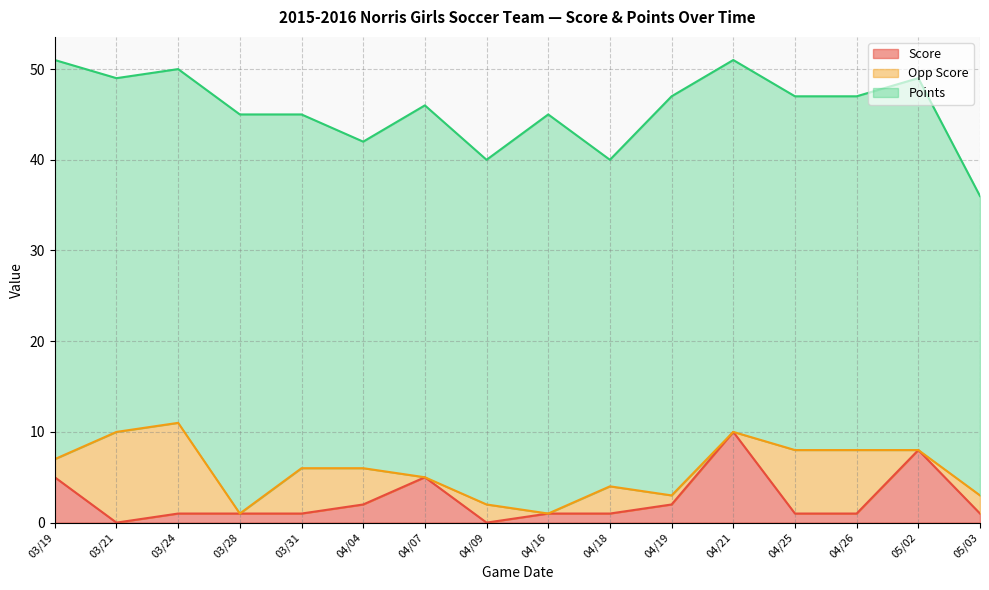

What is the difference between the highest and lowest values at 04/04?

34